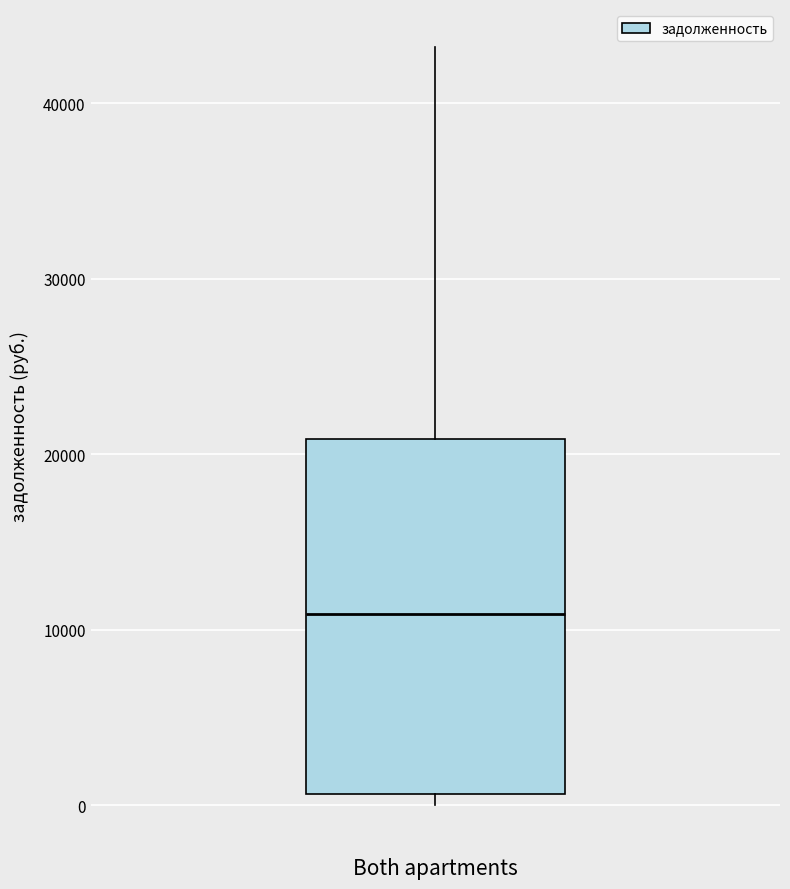

Read this box plot against the y-axis: the position of the median line, the range covered by the box, and the ends of both whiskers. The values are not printed on the chart, so give them approximately, as read against the axis.

median 11000, box 1000 to 21000, whiskers 0 to 43000